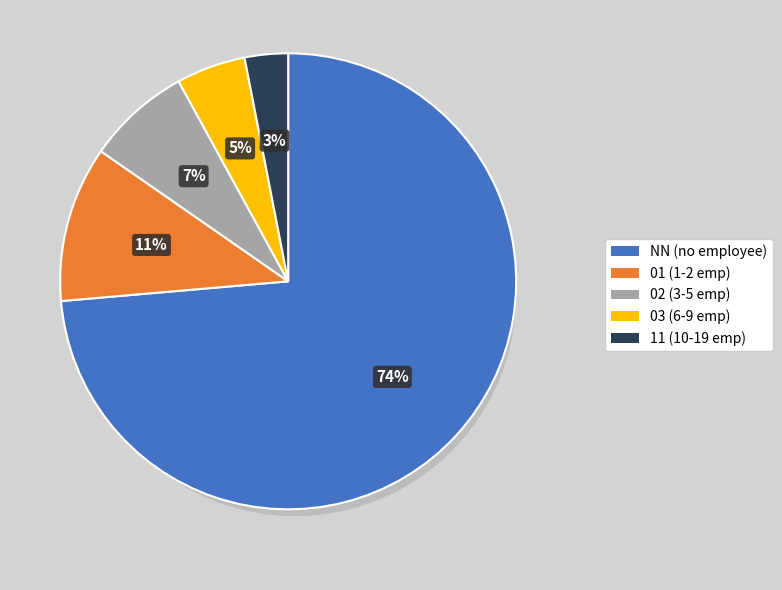

How many slices are in this pie chart?

5